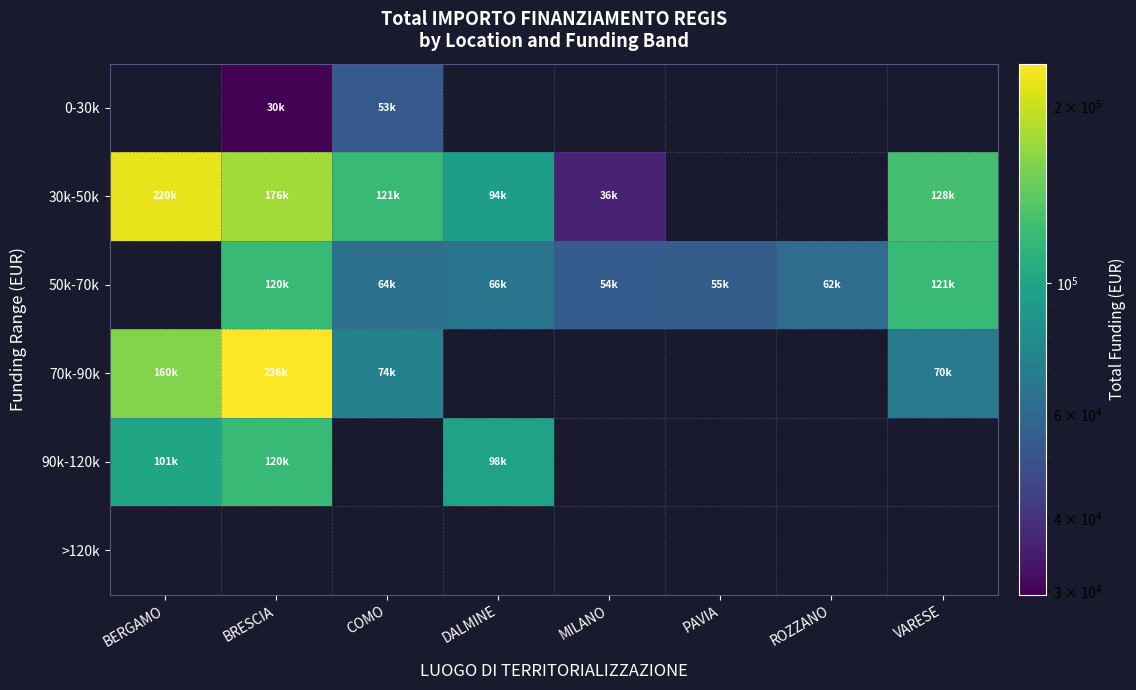

Which category has the highest value across all series?

BRESCIA